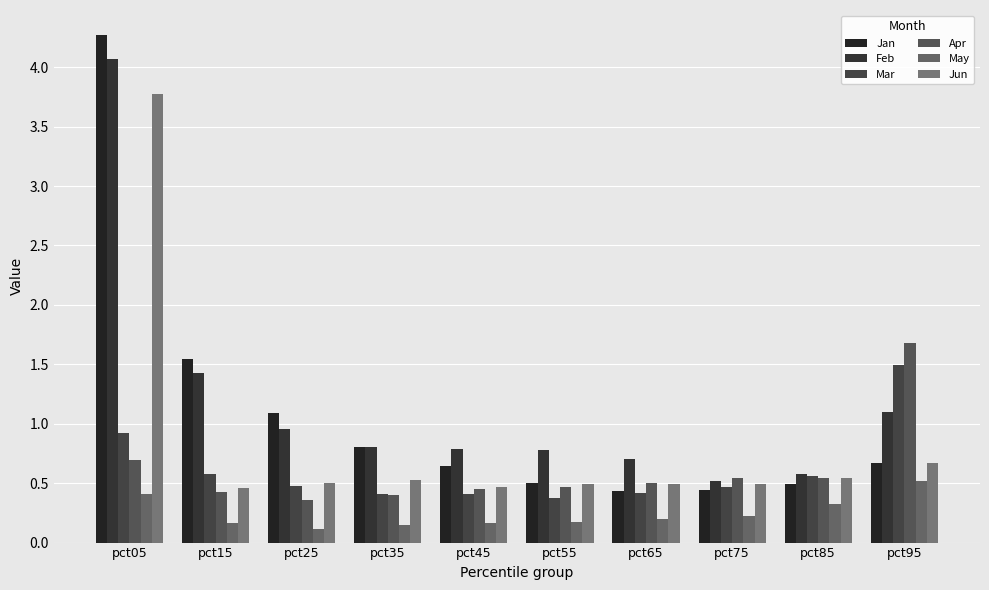

Reading left to right, what are all the values shown in this chart?

Jan: pct05=4.3	pct15=1.5	pct25=1.1	pct35=0.8	pct45=0.6	pct55=0.5	pct65=0.4	pct75=0.4	pct85=0.5	pct95=0.7
Feb: pct05=4.1	pct15=1.4	pct25=1.0	pct35=0.8	pct45=0.8	pct55=0.8	pct65=0.7	pct75=0.5	pct85=0.6	pct95=1.1
Mar: pct05=0.9	pct15=0.6	pct25=0.5	pct35=0.4	pct45=0.4	pct55=0.4	pct65=0.4	pct75=0.5	pct85=0.6	pct95=1.5
Apr: pct05=0.7	pct15=0.4	pct25=0.4	pct35=0.4	pct45=0.4	pct55=0.5	pct65=0.5	pct75=0.5	pct85=0.5	pct95=1.7
May: pct05=0.4	pct15=0.2	pct25=0.1	pct35=0.1	pct45=0.2	pct55=0.2	pct65=0.2	pct75=0.2	pct85=0.3	pct95=0.5
Jun: pct05=3.8	pct15=0.5	pct25=0.5	pct35=0.5	pct45=0.5	pct55=0.5	pct65=0.5	pct75=0.5	pct85=0.5	pct95=0.7